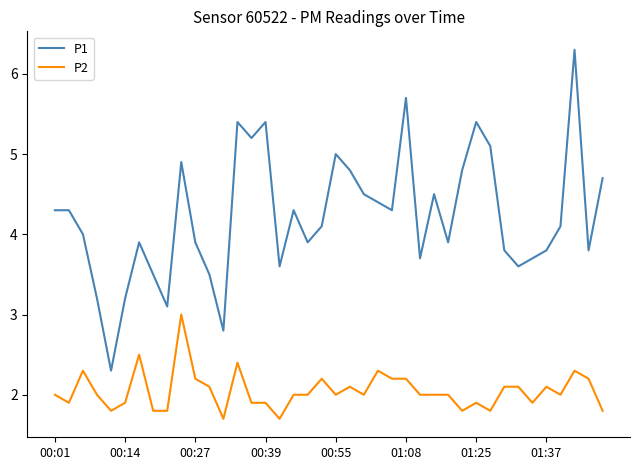

What is the difference between the maximum and minimum values in the P2 series?

1.3